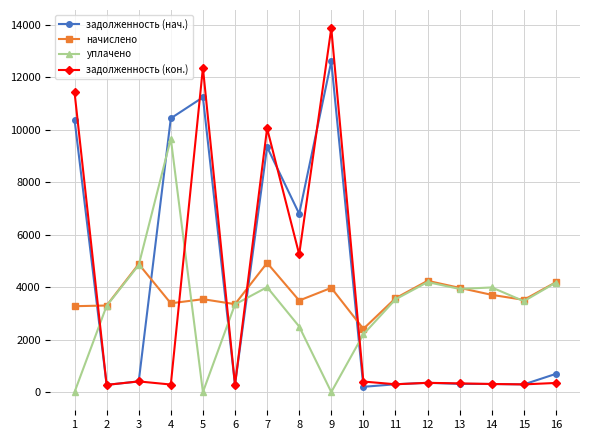

Which series has the widest spread of values?

задолженность (кон.)